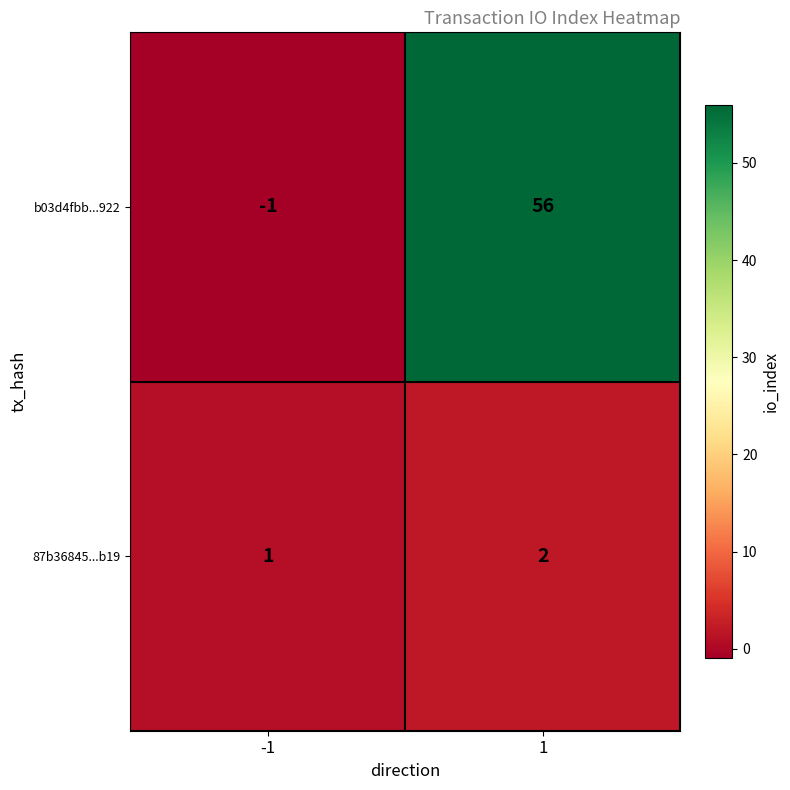

Between -1 and 1, which series saw the biggest shift?

b03d4fbb...922